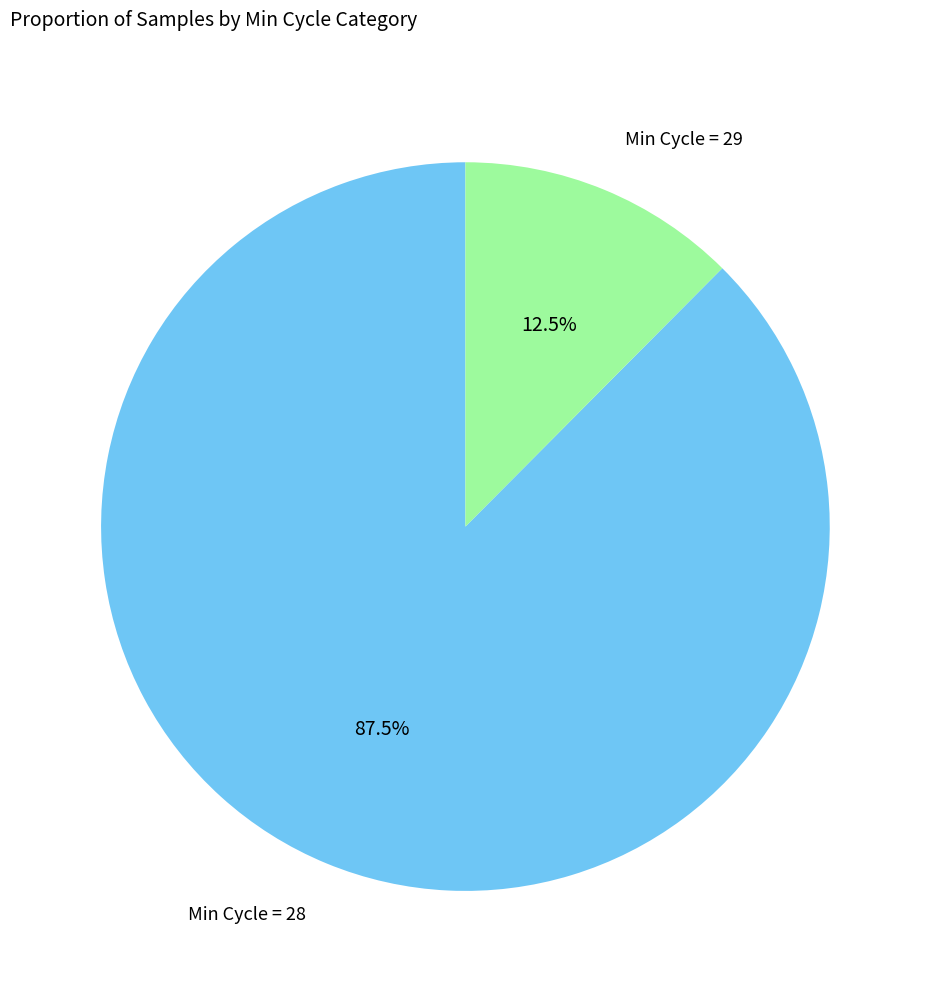

Is there any slice that represents more than half of the pie?

Yes